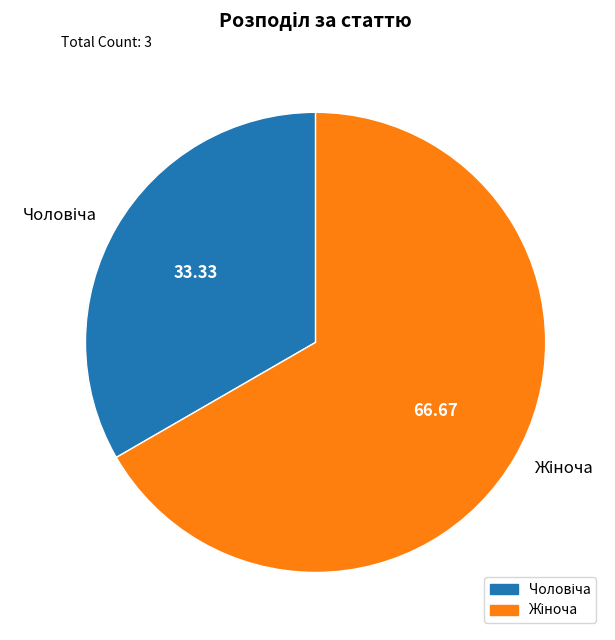

Count the number of slices in the pie.

2